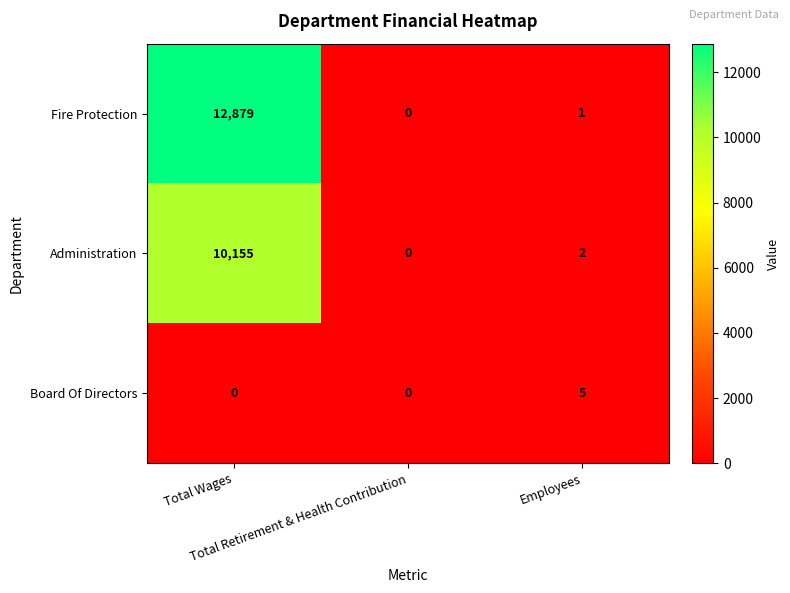

At how many categories does at least one series exceed 11706?

1